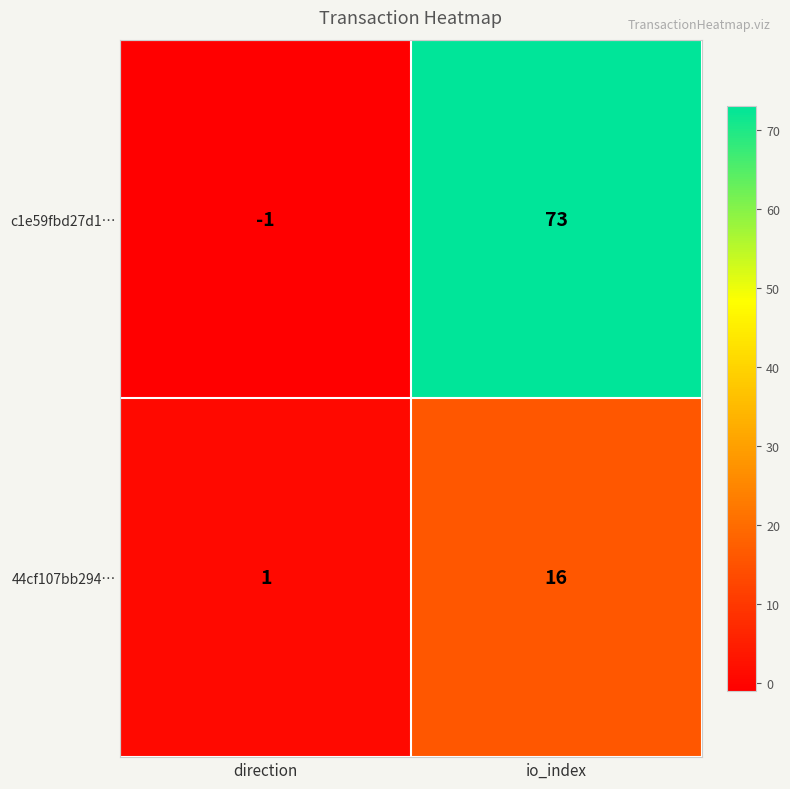

Is the value of c1e59fbd27d1… at direction greater than the value of 44cf107bb294… at io_index?

No